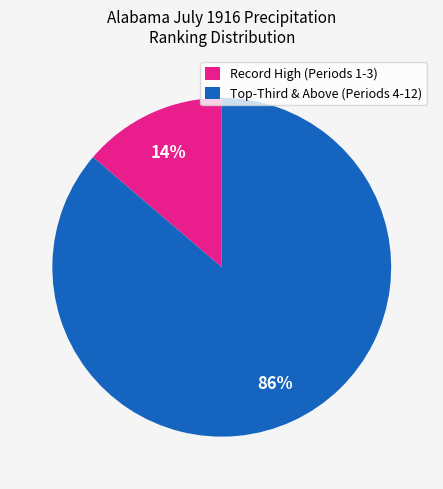

To the nearest percent, what portion does Record High (Periods 1-3) represent?

14%